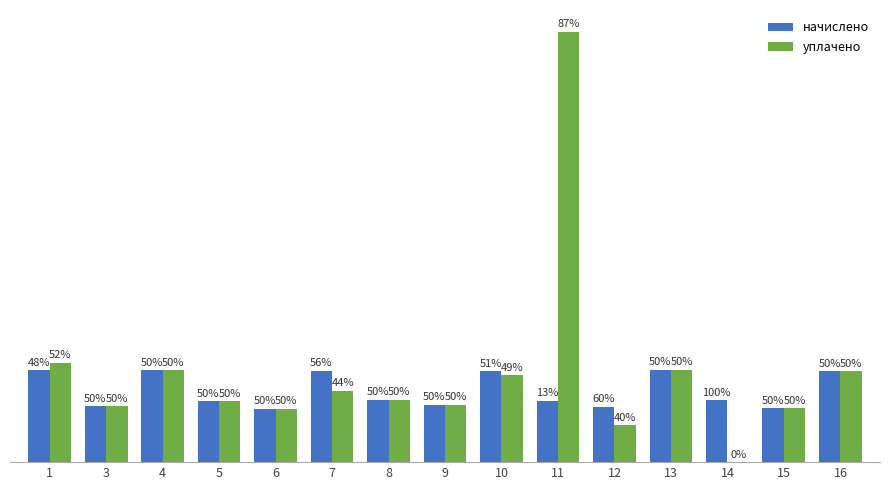

Are the bars grouped side by side (vs. stacked)?

Yes